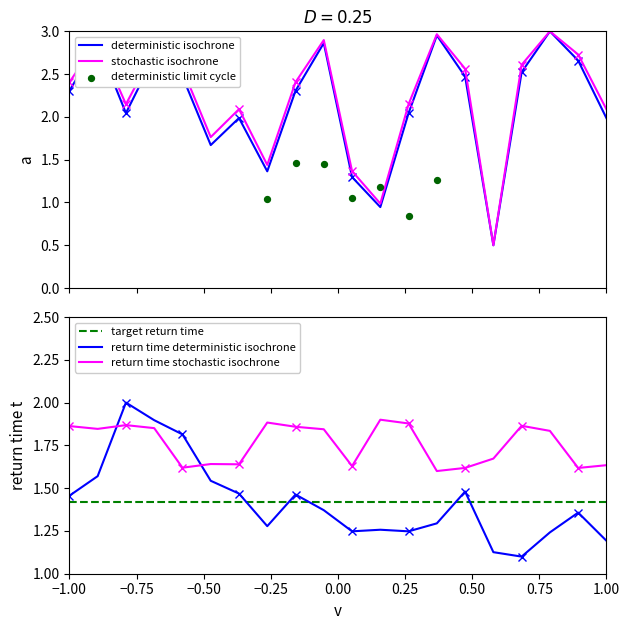

After their last crossing, which series has the higher values: return time deterministic isochrone or return time stochastic isochrone?

return time stochastic isochrone